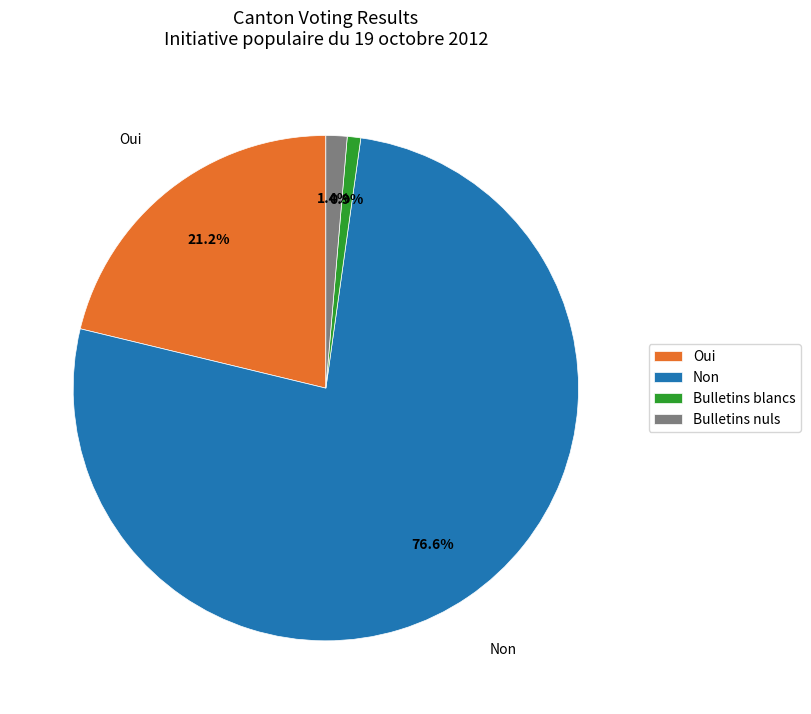

Count the number of slices in the pie.

4